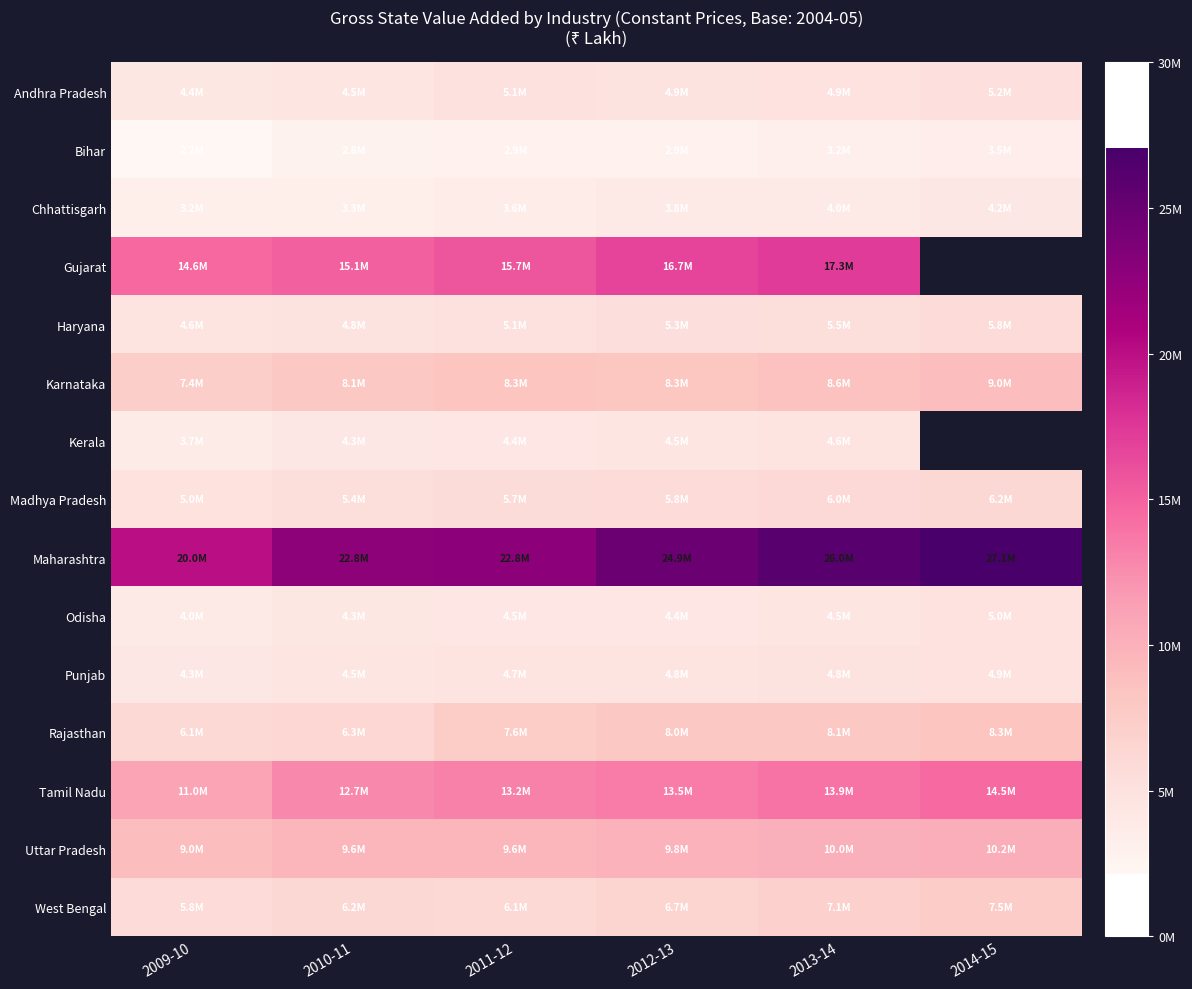

How many data points in Gujarat are above 16681641?

1